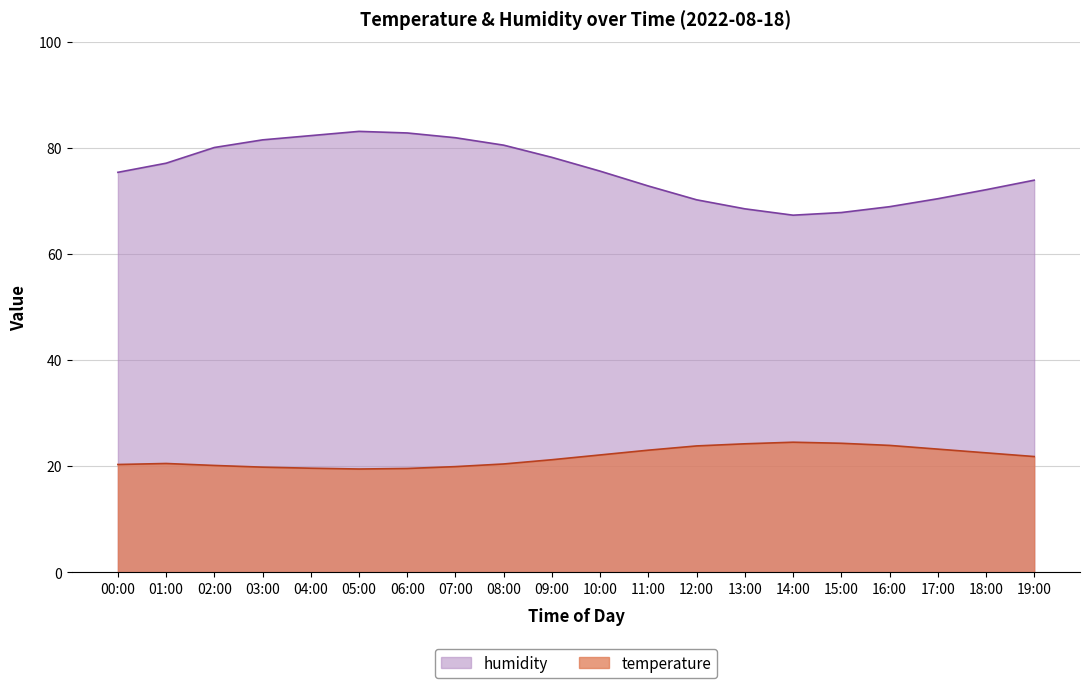

What is the difference between the temperature values at 14:00 and 09:00?

3.3